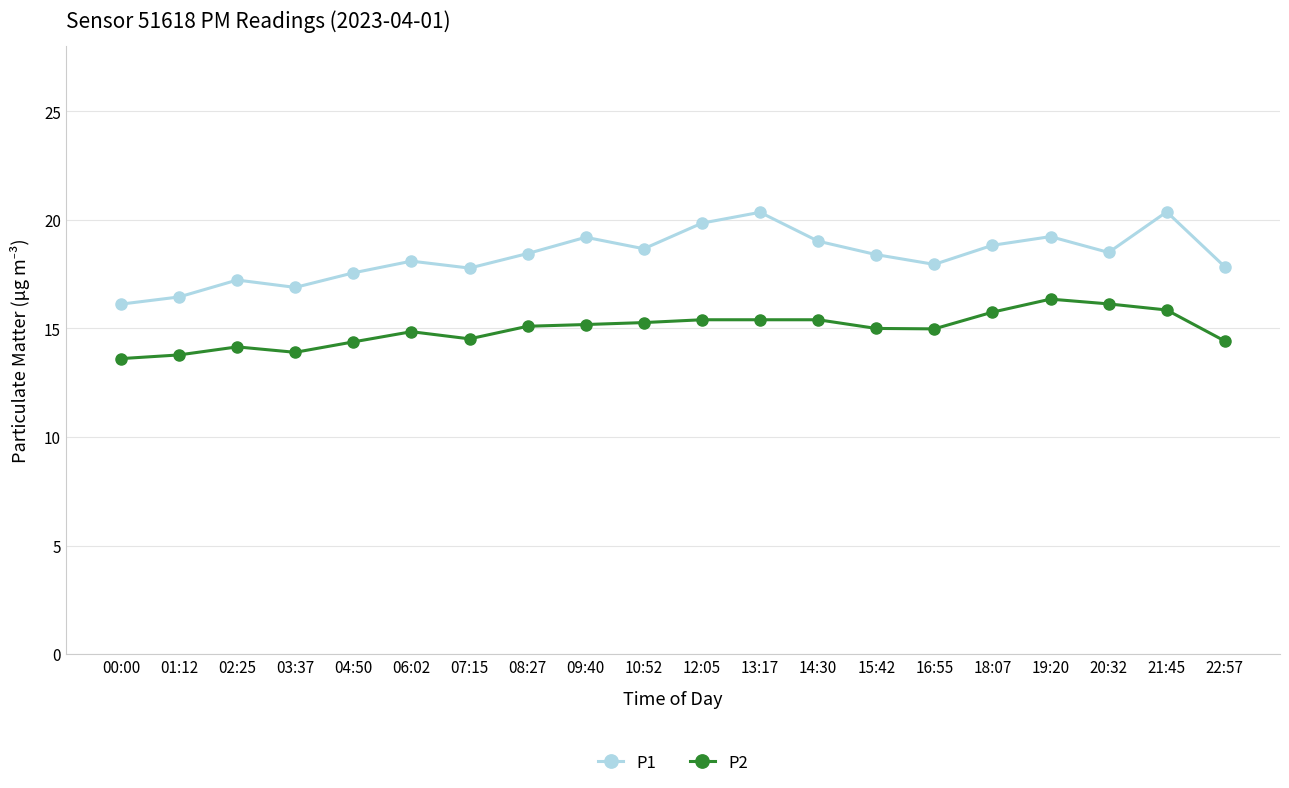

Which series changed the most between 00:00 and 10:52?

P1